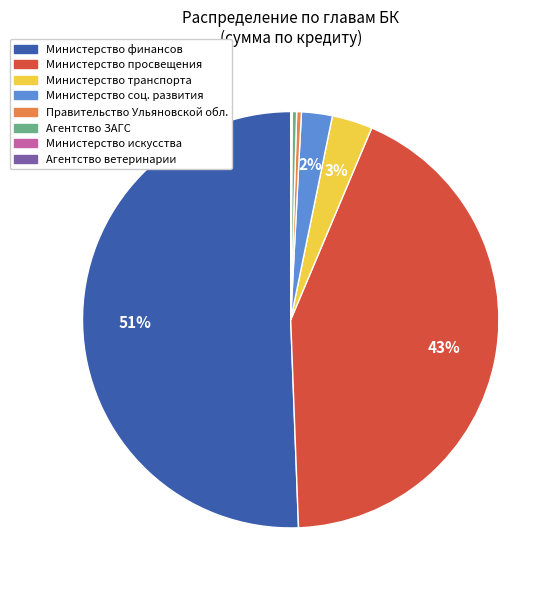

Which category has the biggest portion of the pie?

Министерство финансов